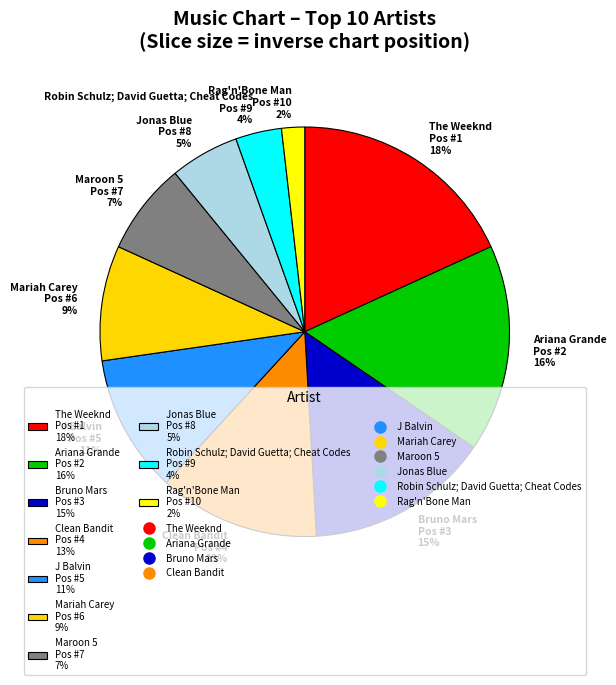

Which has a higher value, Robin Schulz; David Guetta; Cheat Codes Pos #9 4% or Maroon 5 Pos #7 7%?

Maroon 5 Pos #7 7%